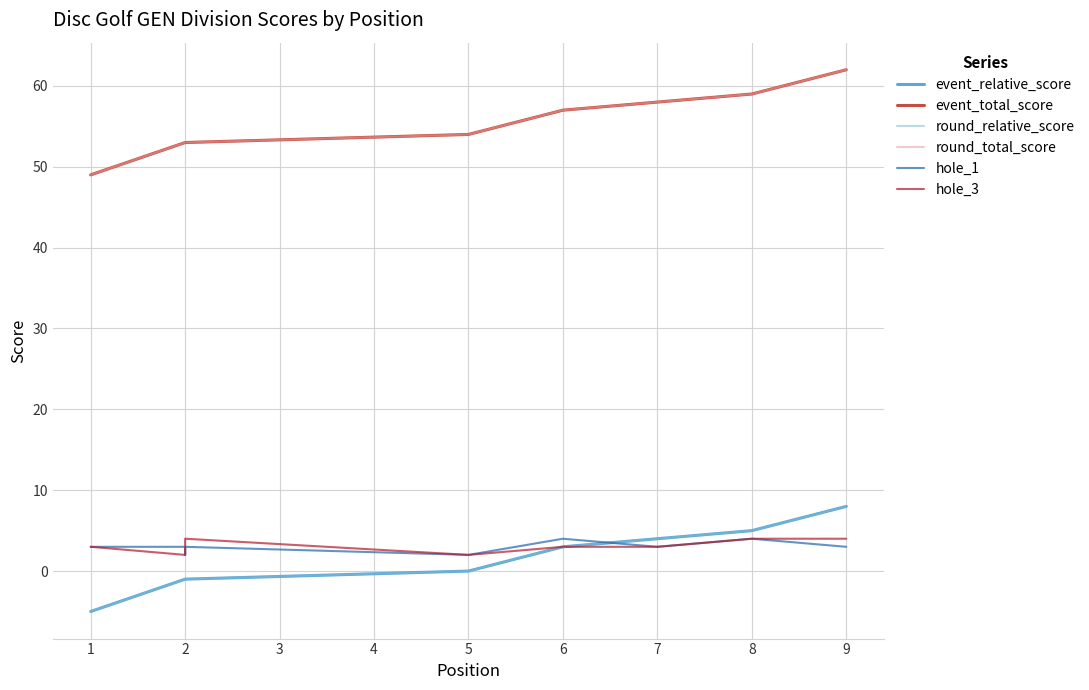

Which series changed the most between 1 and 8?

event_relative_score